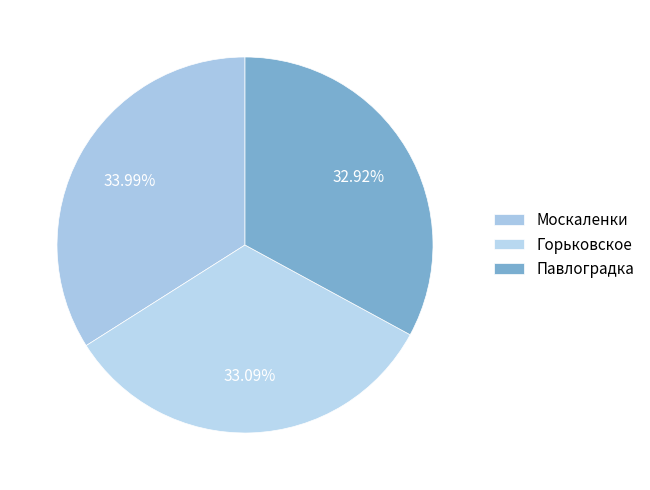

How many segments does this pie chart have?

3